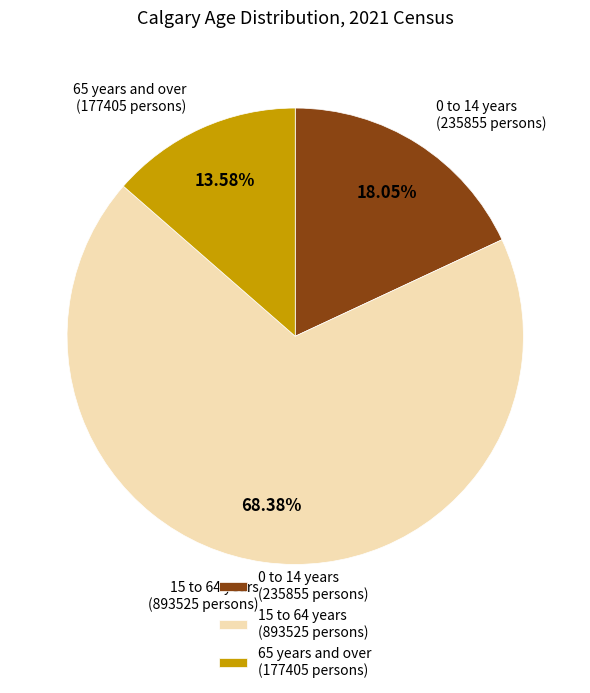

To the nearest percent, what percentage of the pie is 15 to 64 years?

68%